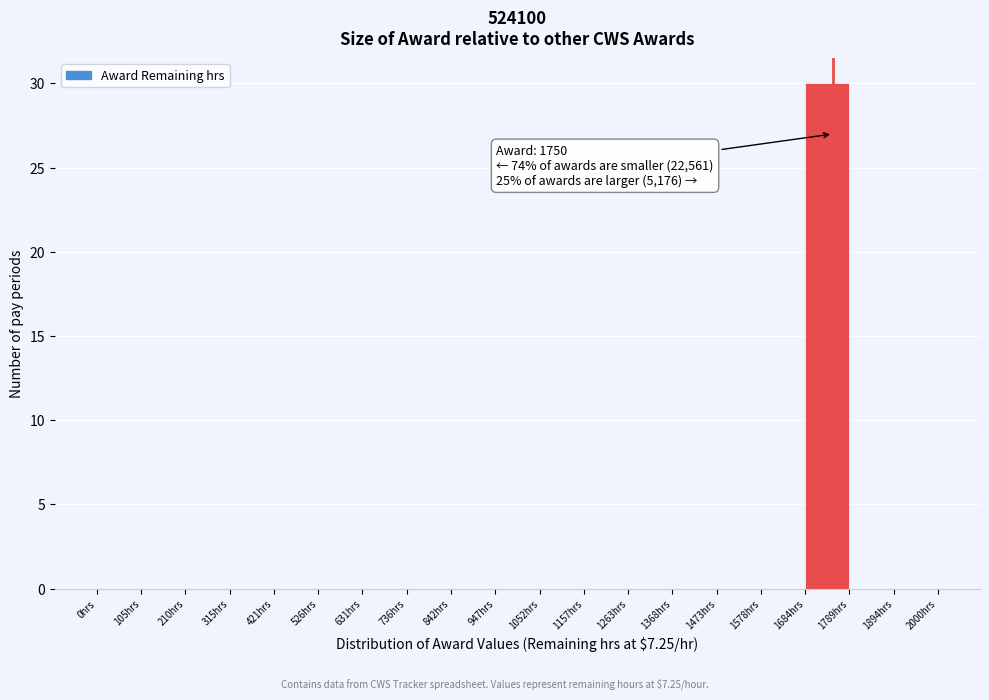

Which range on the x-axis has the tallest bar?

1680 to 1780